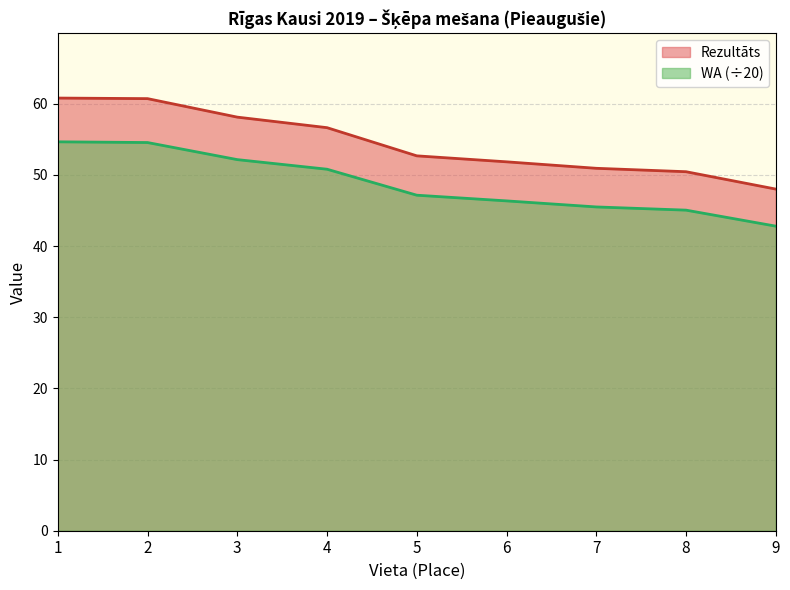

Reading left to right, transcribe all the data shown in this chart.

Rezultāts: 60.8	60.7	58.1	56.6	52.7	51.8	50.9	50.5	48.0
WA: 54.6	54.5	52.1	50.8	47.1	46.4	45.5	45.0	42.8